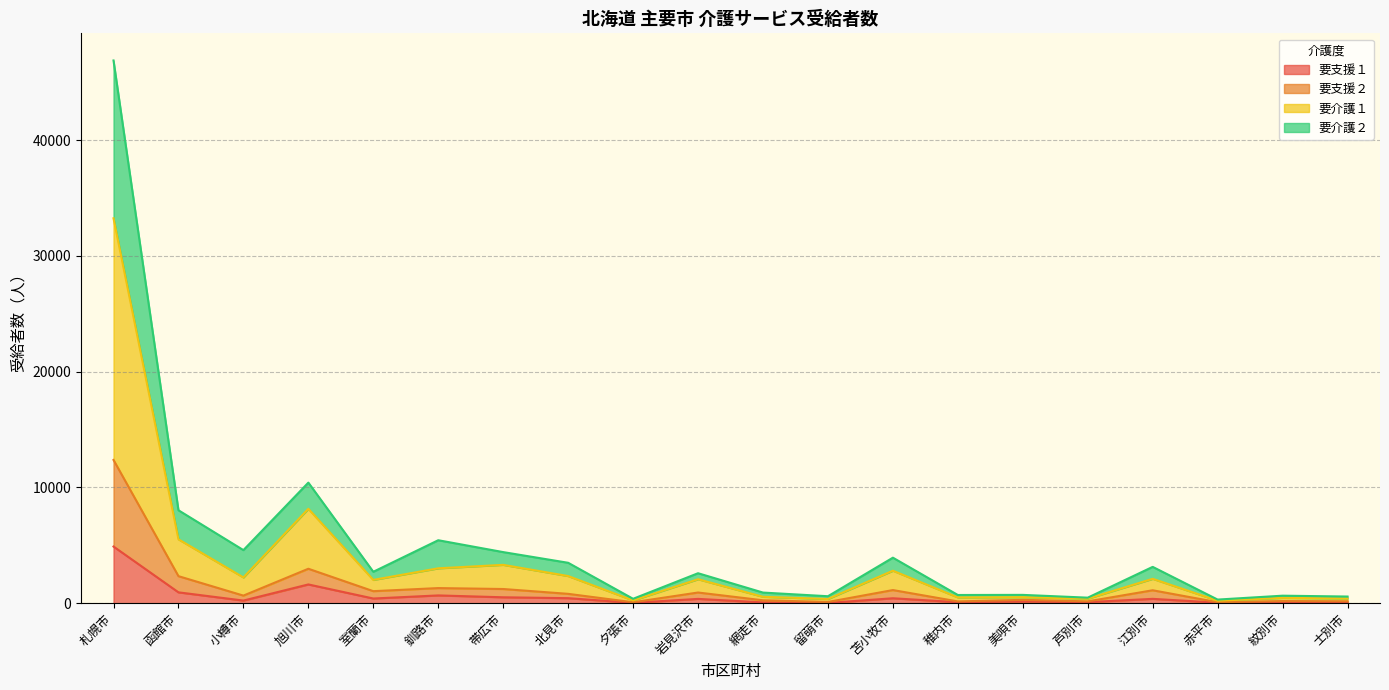

At which label is 要支援１ closest to 2458?

旭川市